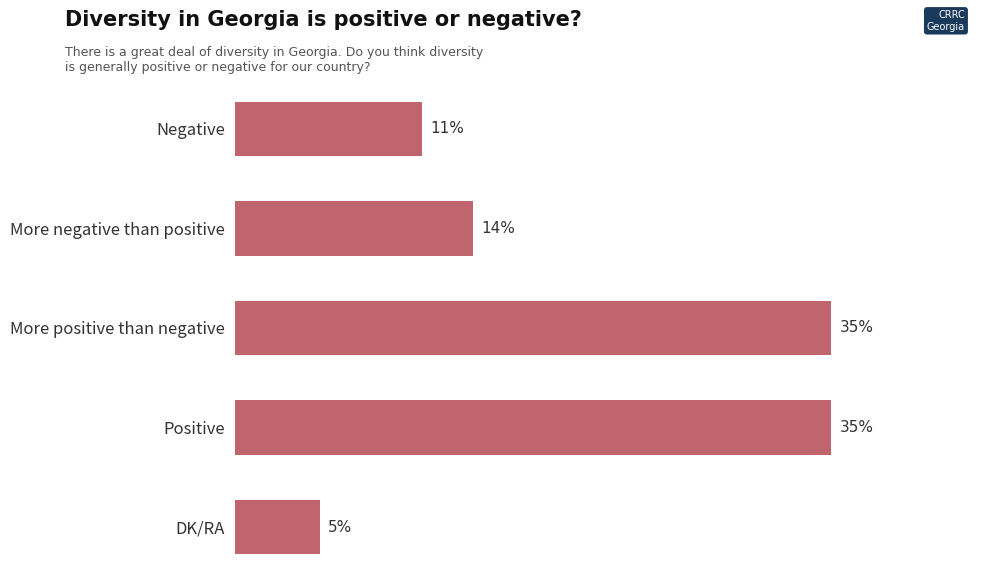

Which label corresponds to the smallest value in the chart?

DK/RA